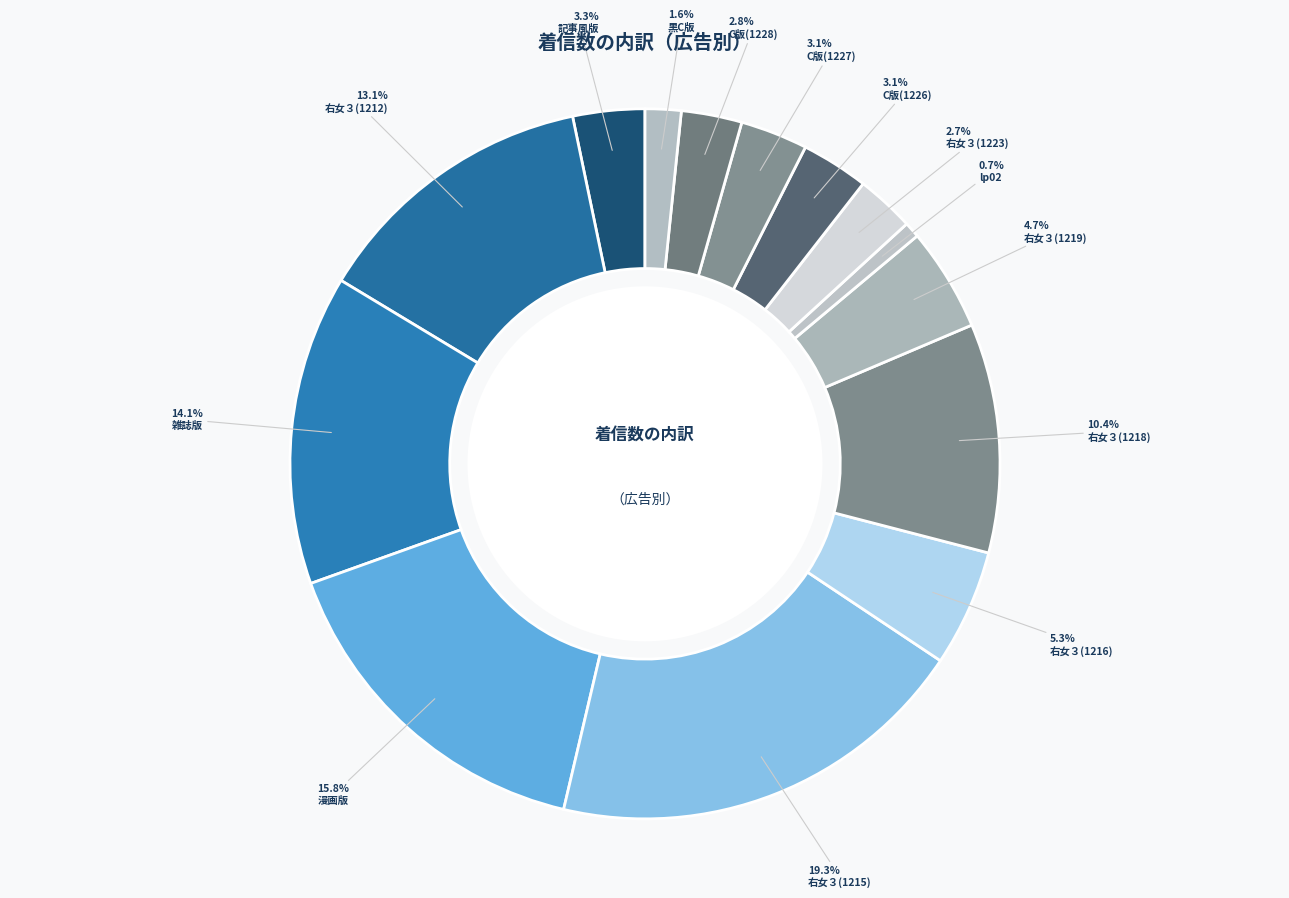

Count the number of slices in the pie.

14